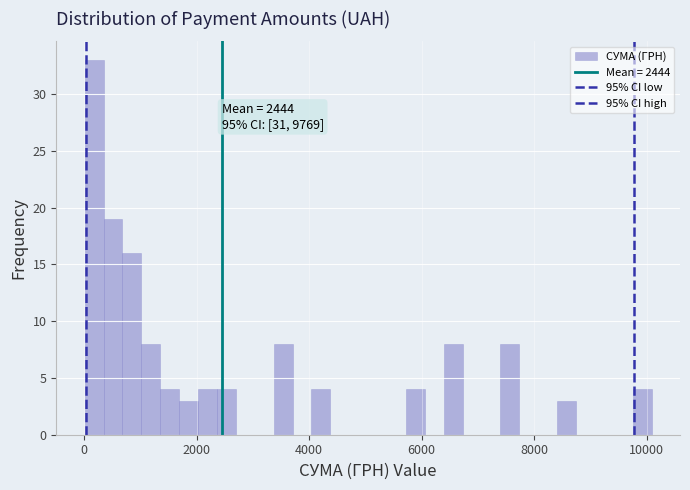

Around what value on the x-axis is the tallest bar? Give the approximate position of its centre, as read against the axis.

200